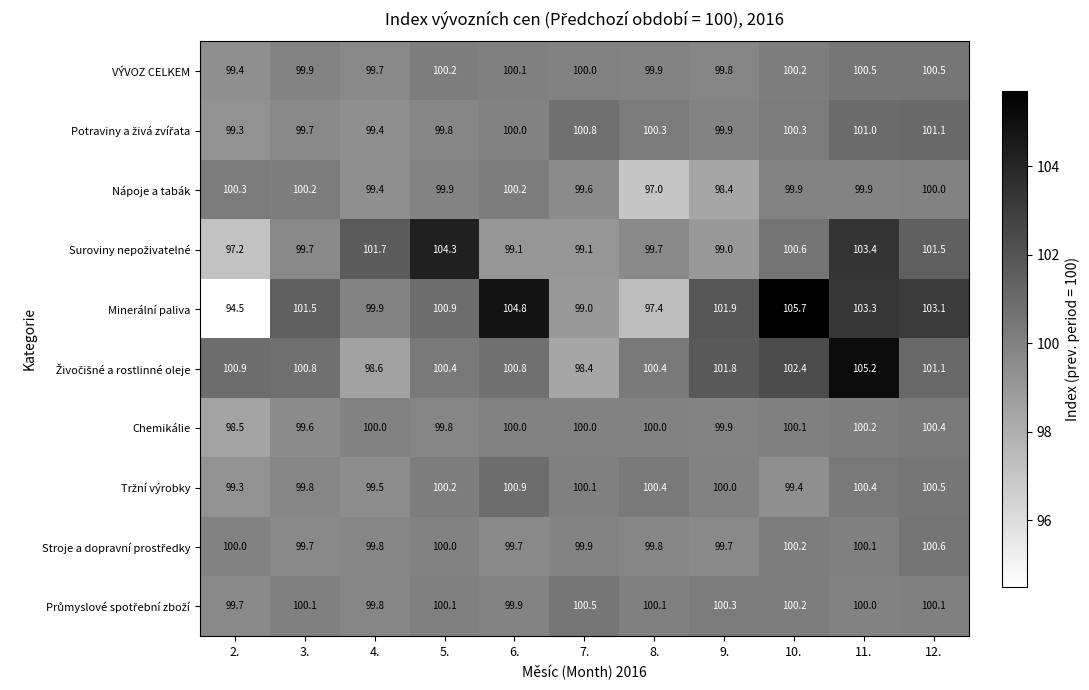

Which series has the widest spread of values?

Minerální paliva